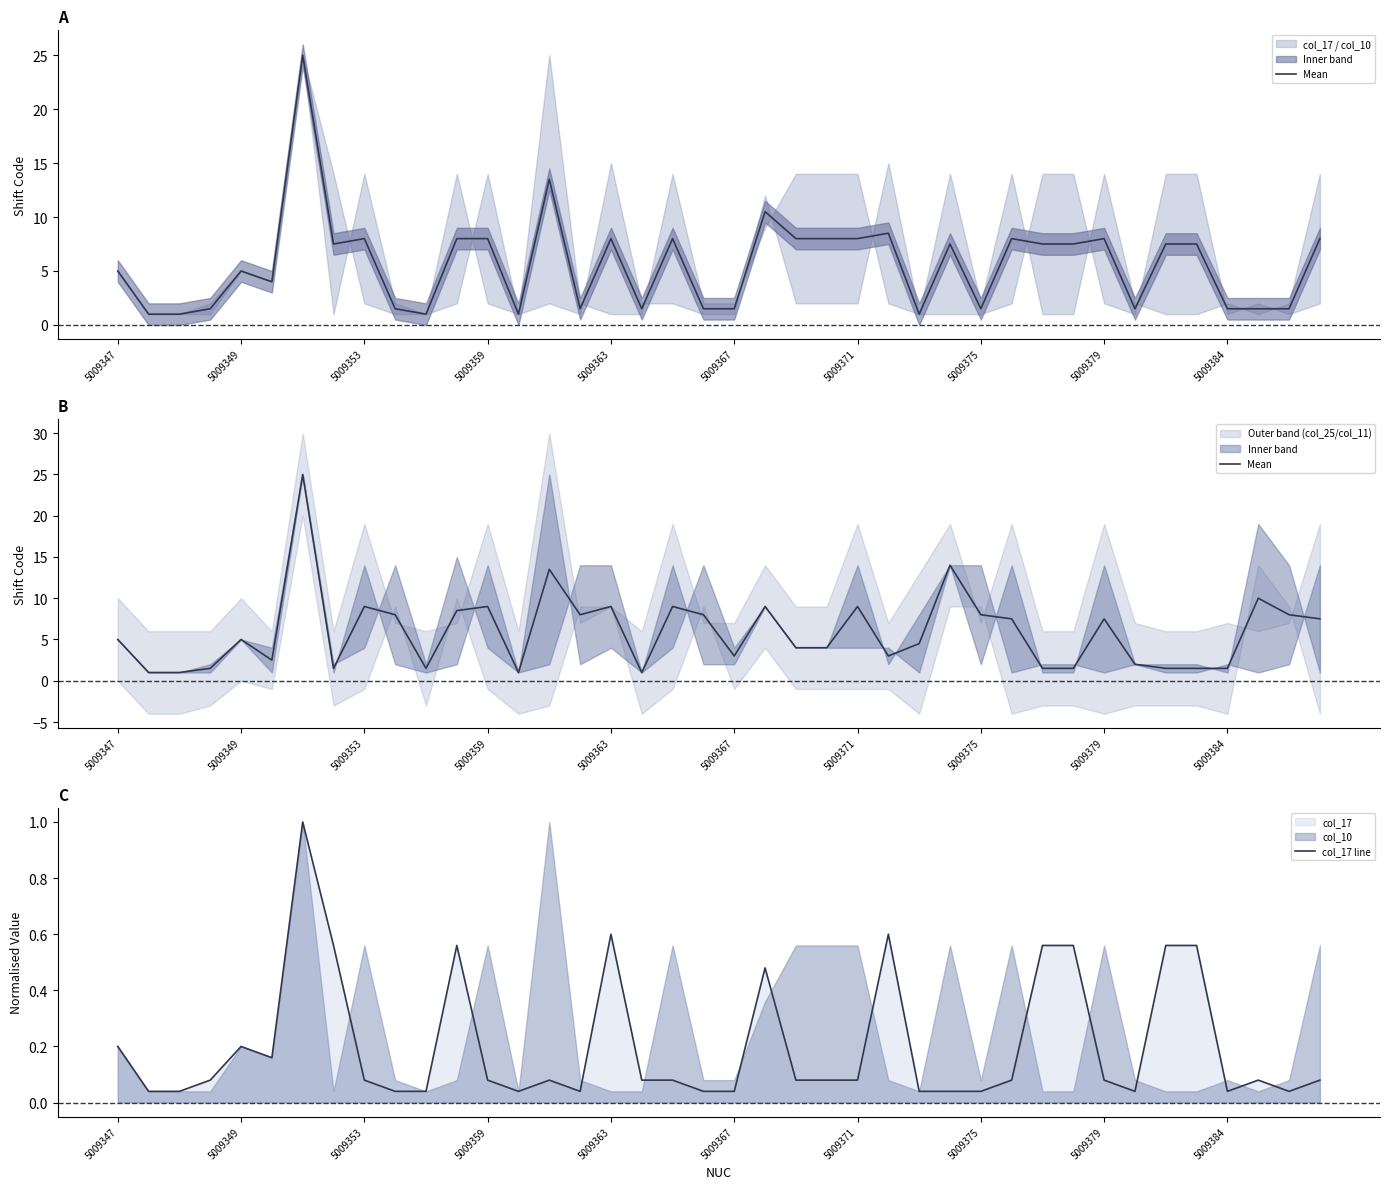

What is the highest value of the col_17 line series?

1.0